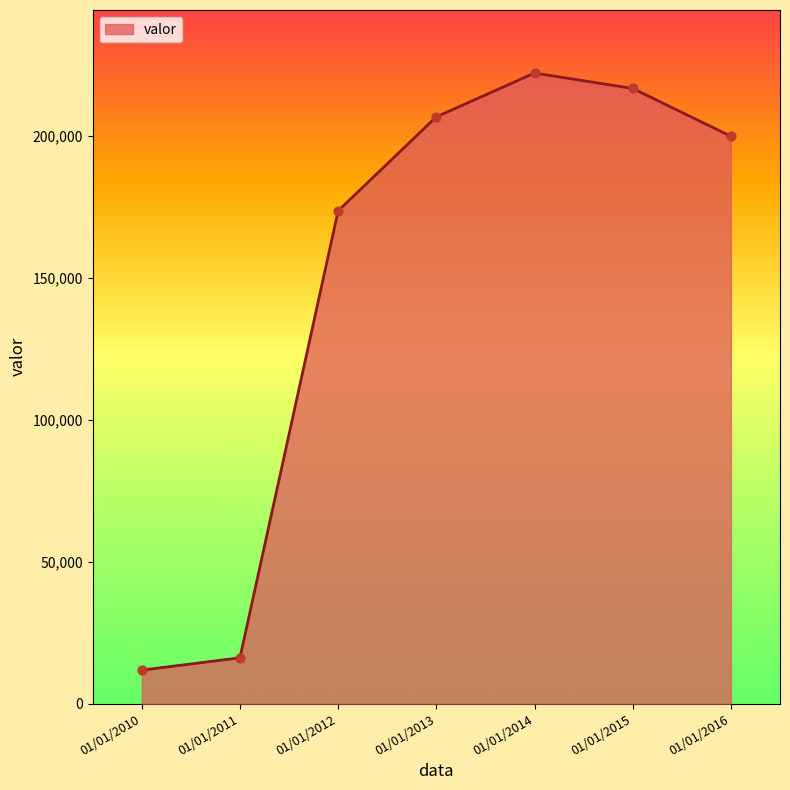

Which has a higher value, 01/01/2013 or 01/01/2014?

01/01/2014